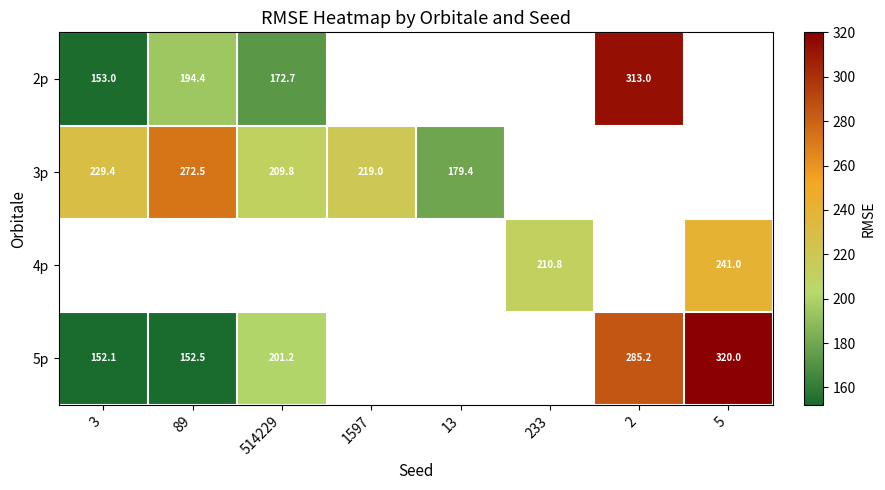

The value of 5p at 89 is 216.8. True or false?

False